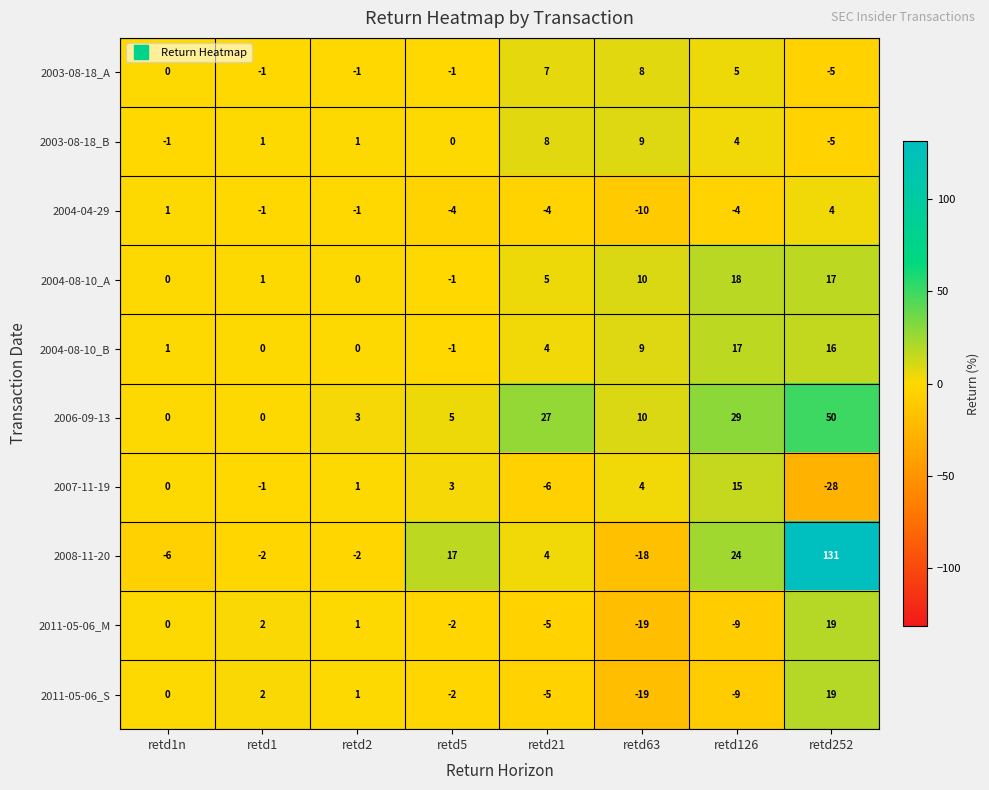

What is the spread (max minus min) of values at retd5?

21